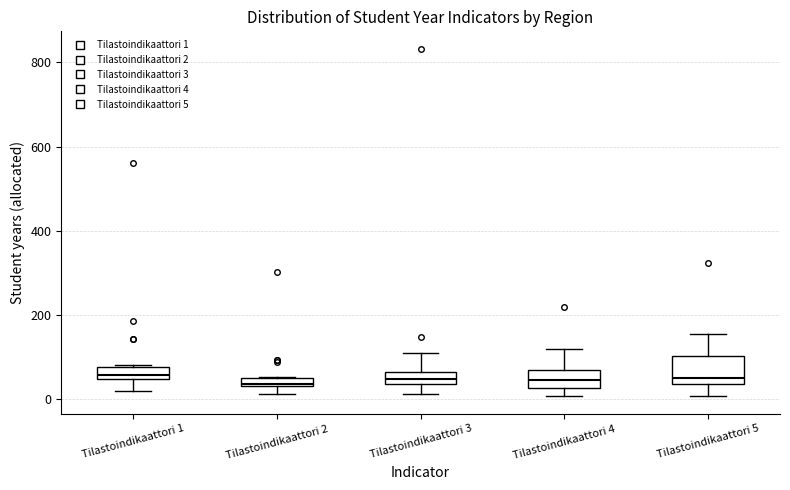

Where is the upper edge of the box for Tilastoindikaattori 3 on the y-axis? The values are not printed on the chart, so give them approximately, as read against the axis.

60